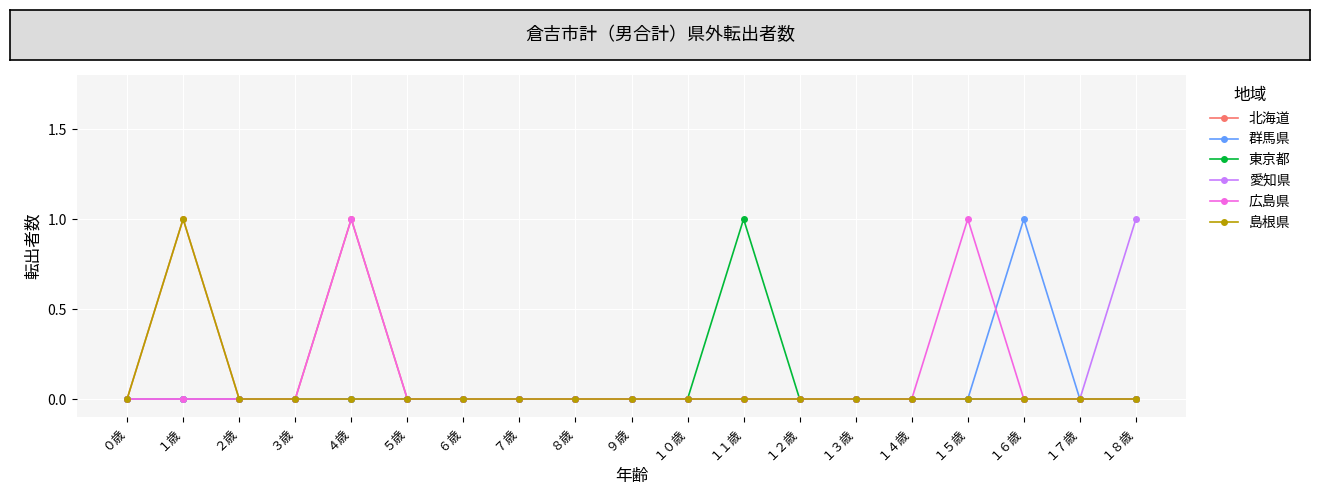

What is the sum of all 広島県 values?

2